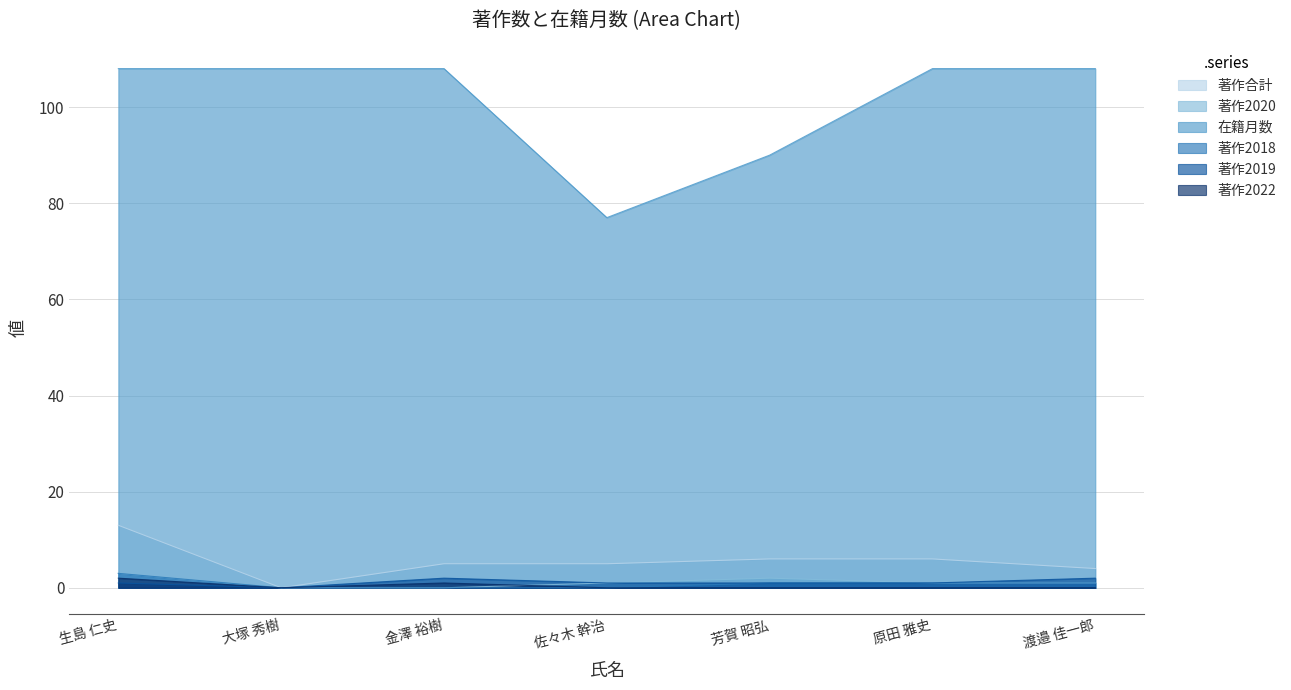

What is the spread (max minus min) of values at 大塚 秀樹?

108